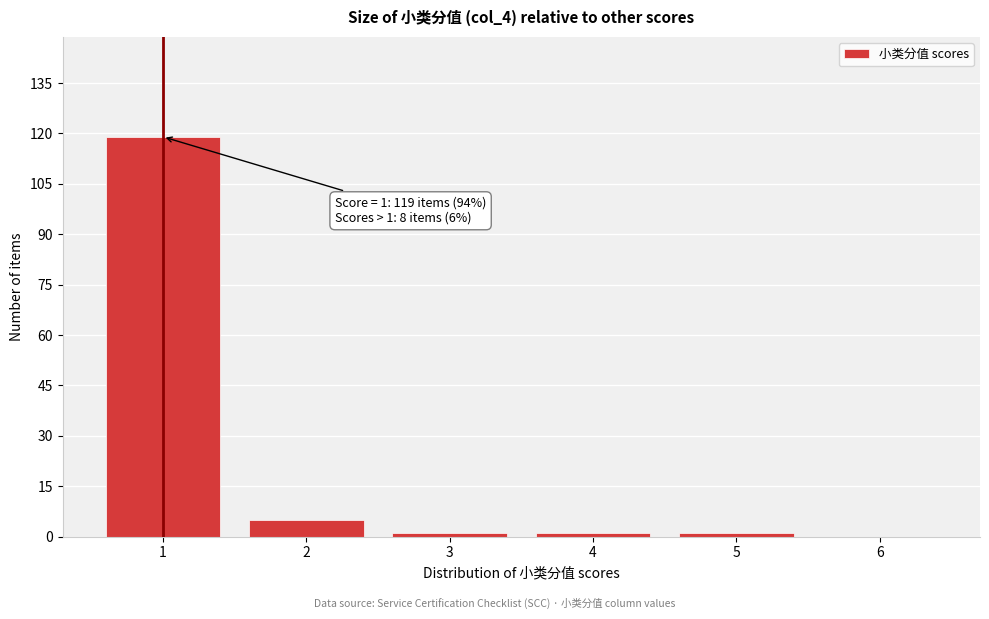

Over which range of the x-axis is the bar tallest?

0.5 to 1.5